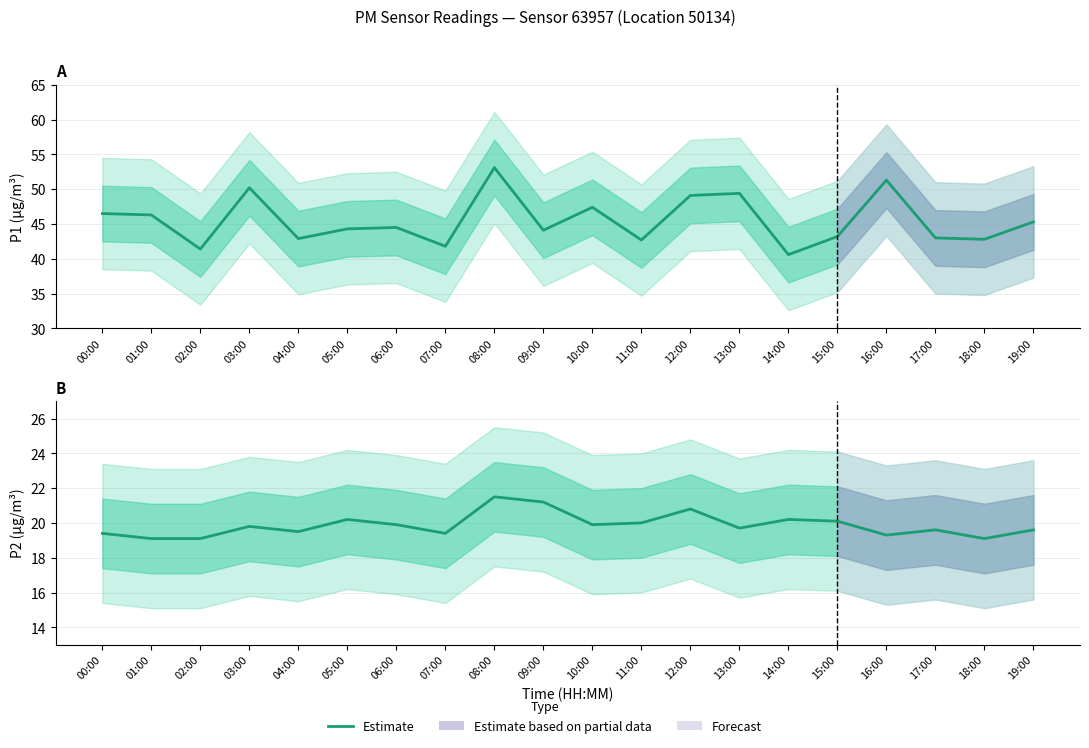

Is this an area chart (filled region under the line)?

No